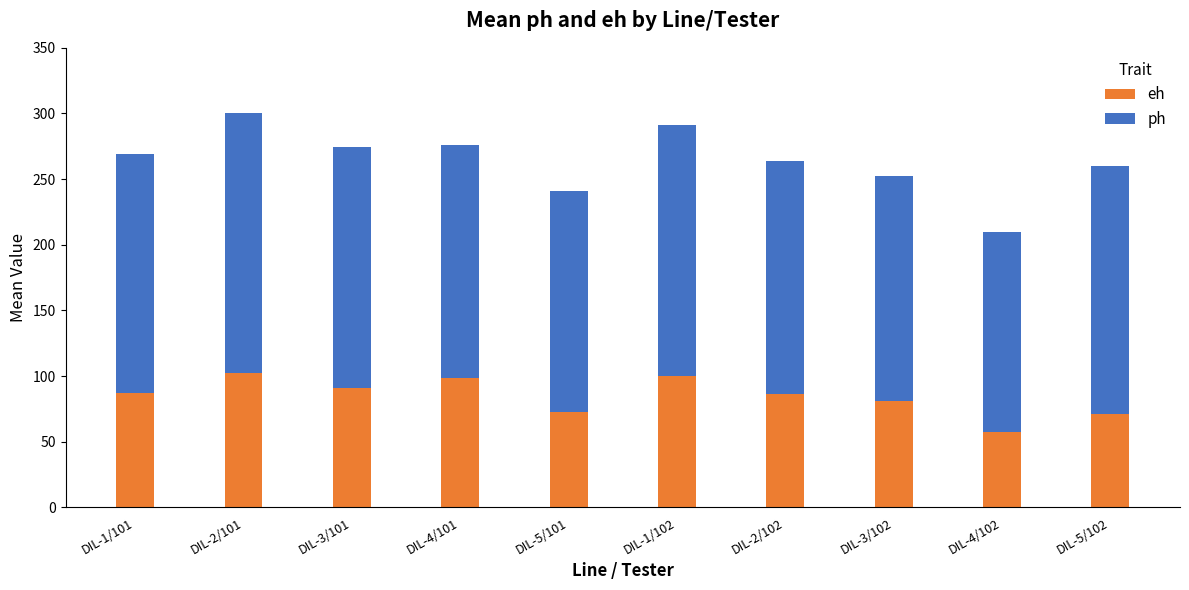

At which label does eh reach its minimum?

DIL-4/102